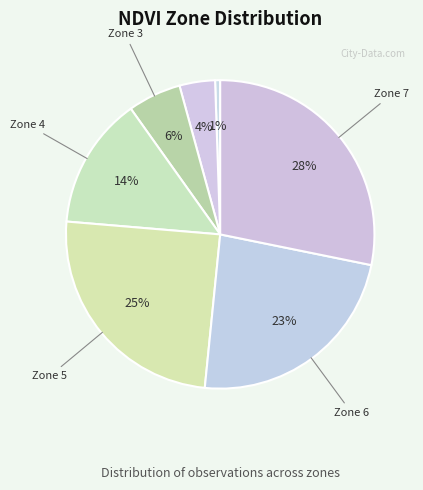

Count the number of slices in the pie.

7